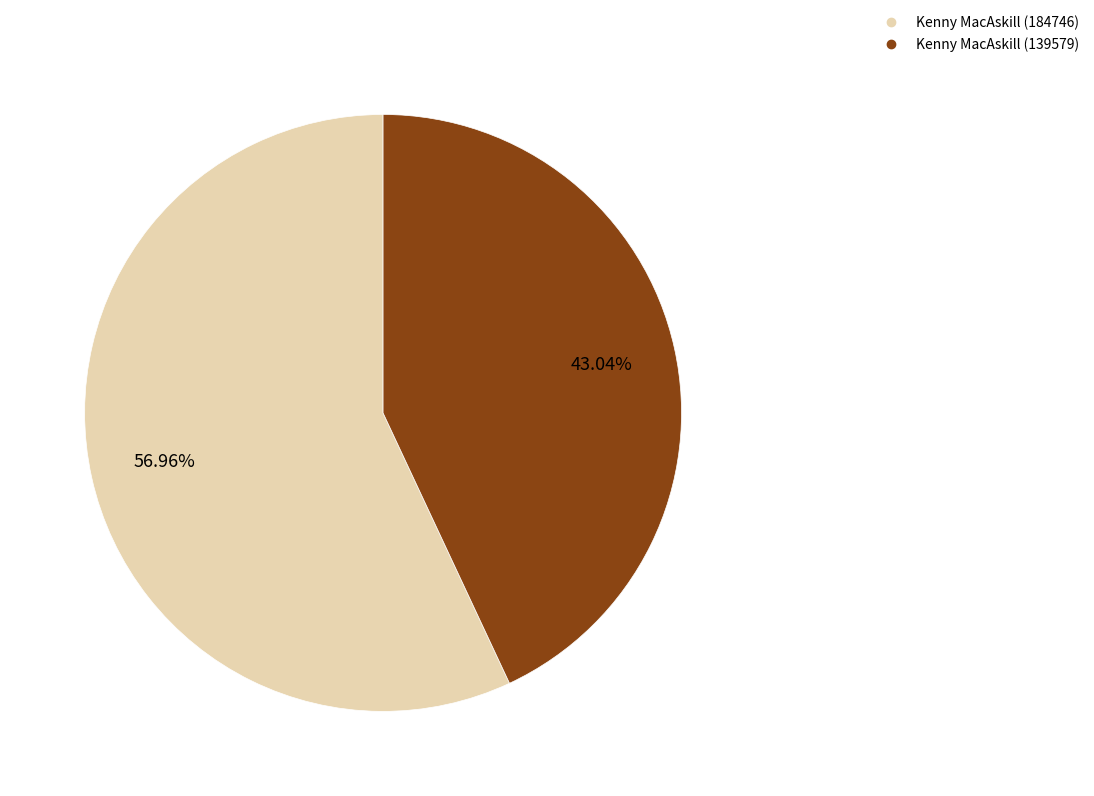

Between Kenny MacAskill (184746) and Kenny MacAskill (139579), which is larger?

Kenny MacAskill (184746)